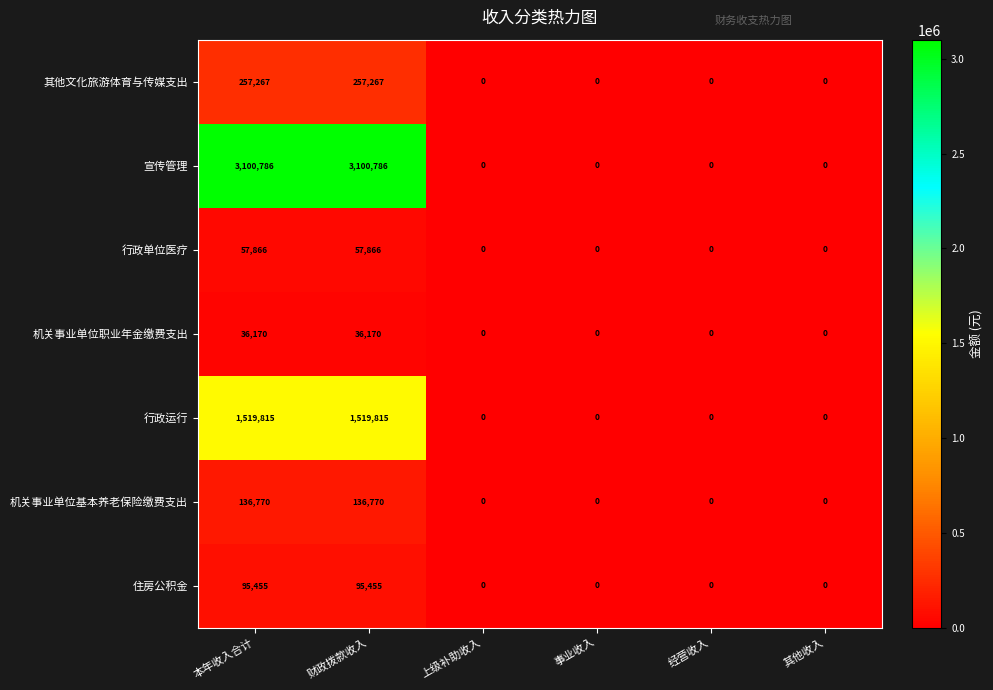

What is the total value across all series at 财政拨款收入?

5204129